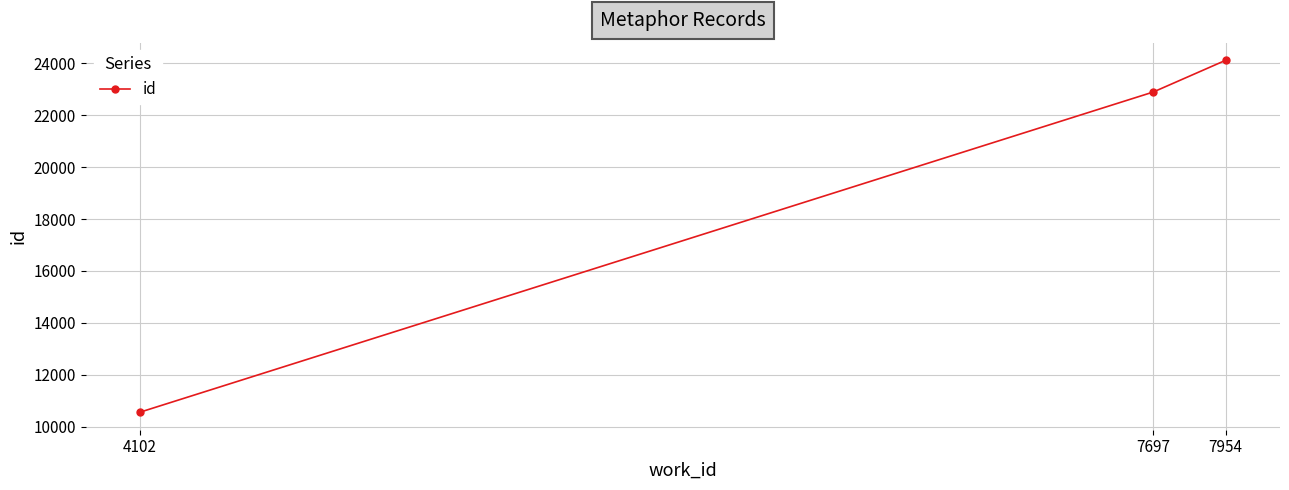

The value at 7954 is 32196. True or false?

False